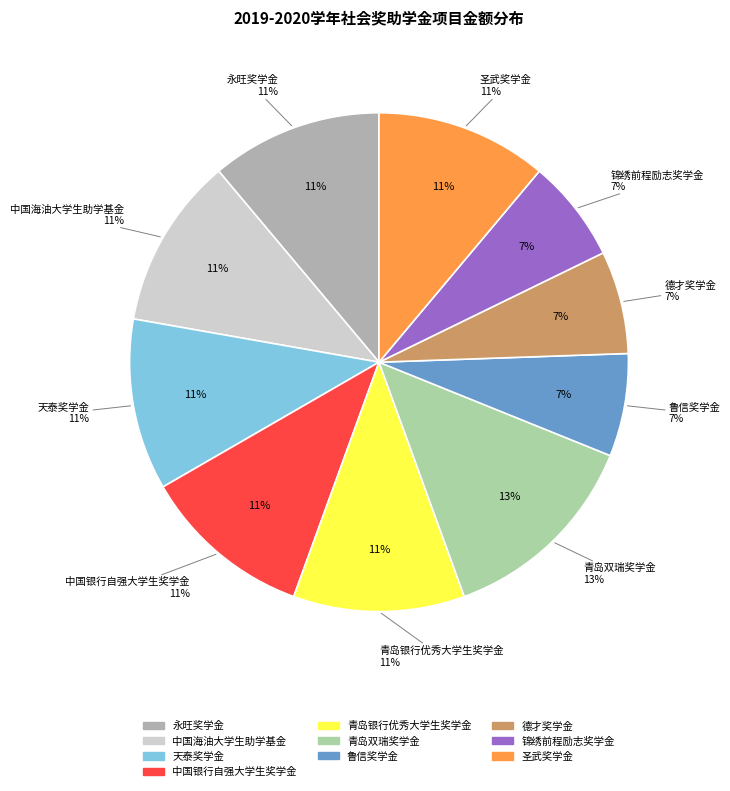

What is the largest slice in the pie chart?

青岛双瑞奖学金